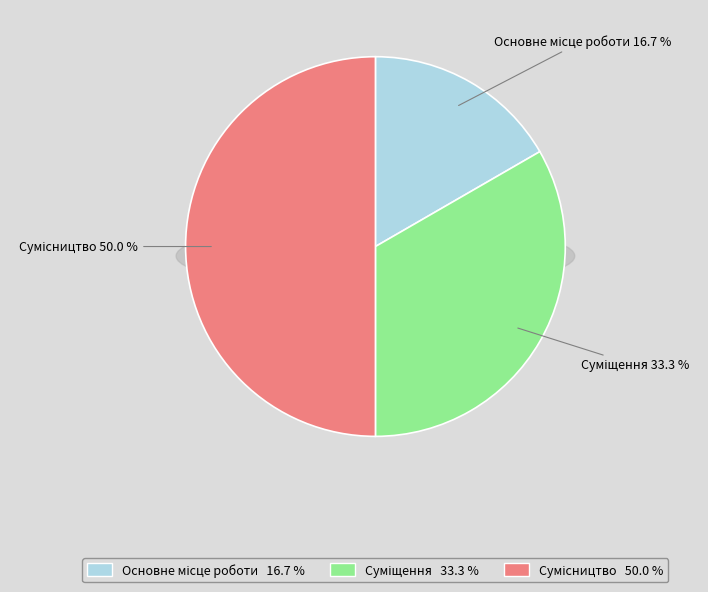

How many segments does this pie chart have?

3